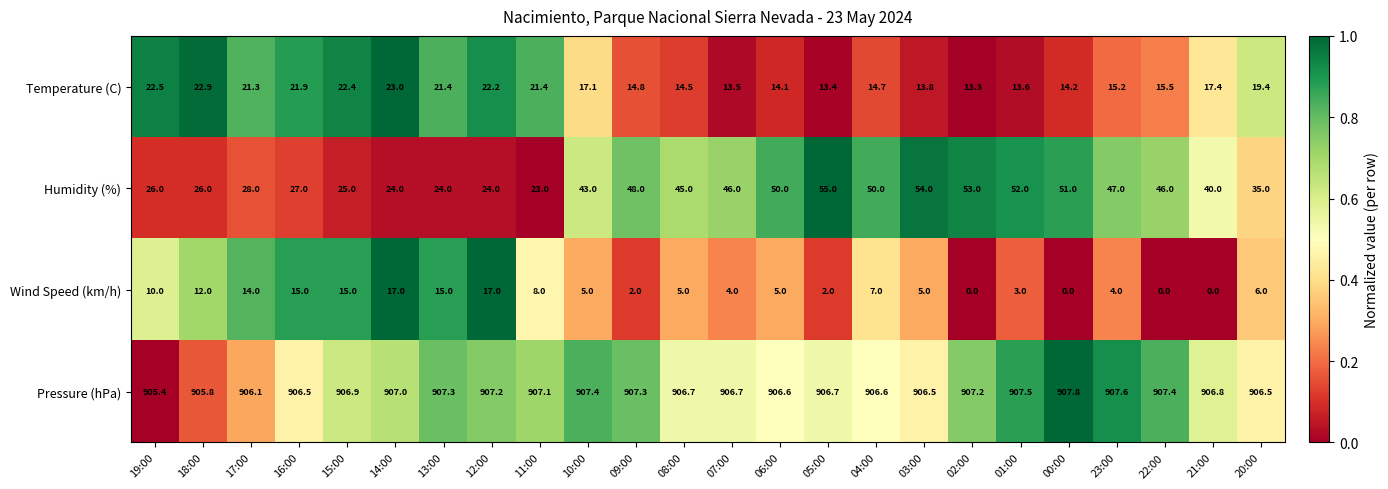

What is the greatest value displayed?

907.8